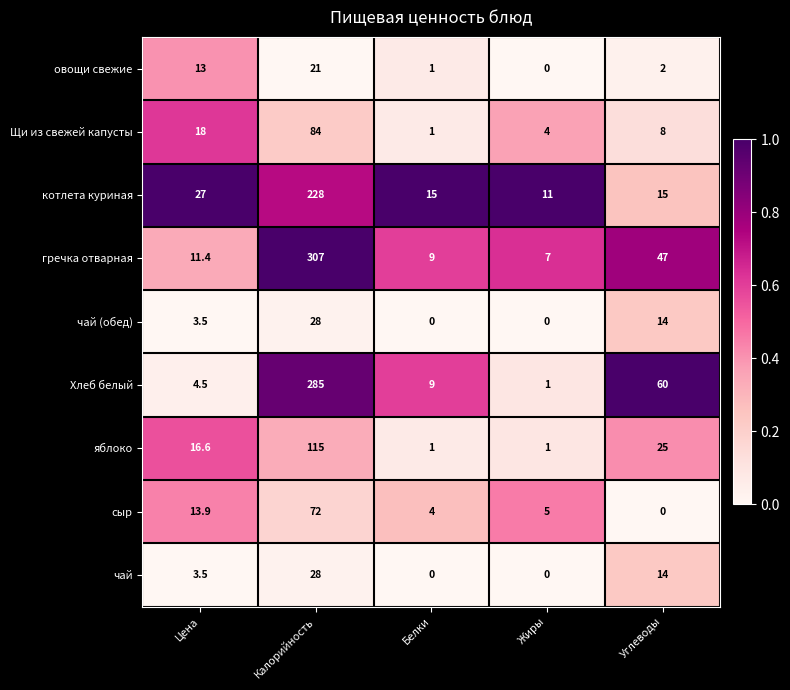

Between Белки and Жиры, which series saw the biggest shift?

Хлеб белый